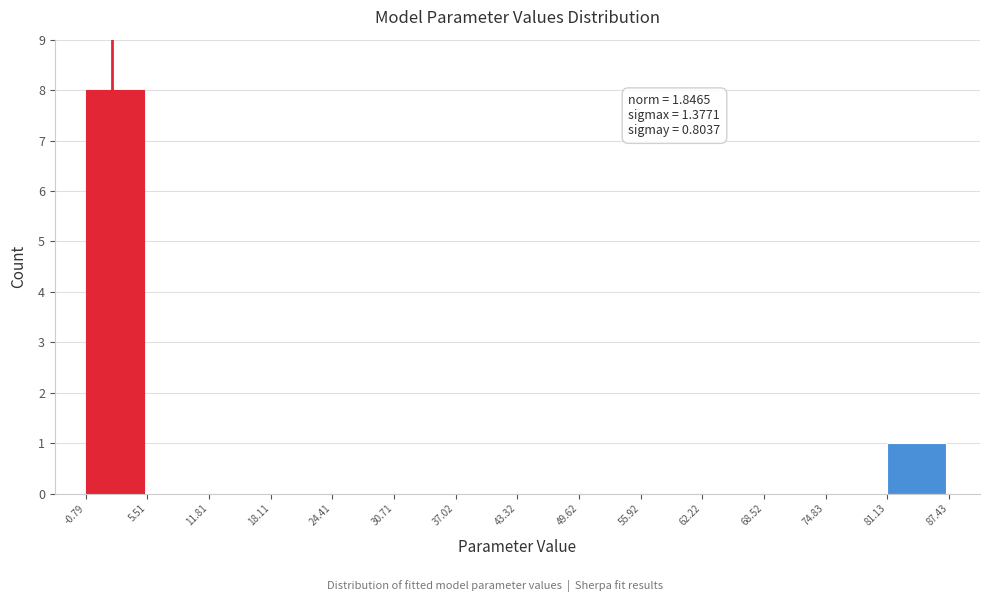

Which range on the x-axis has the tallest bar?

-0.79 to 5.51